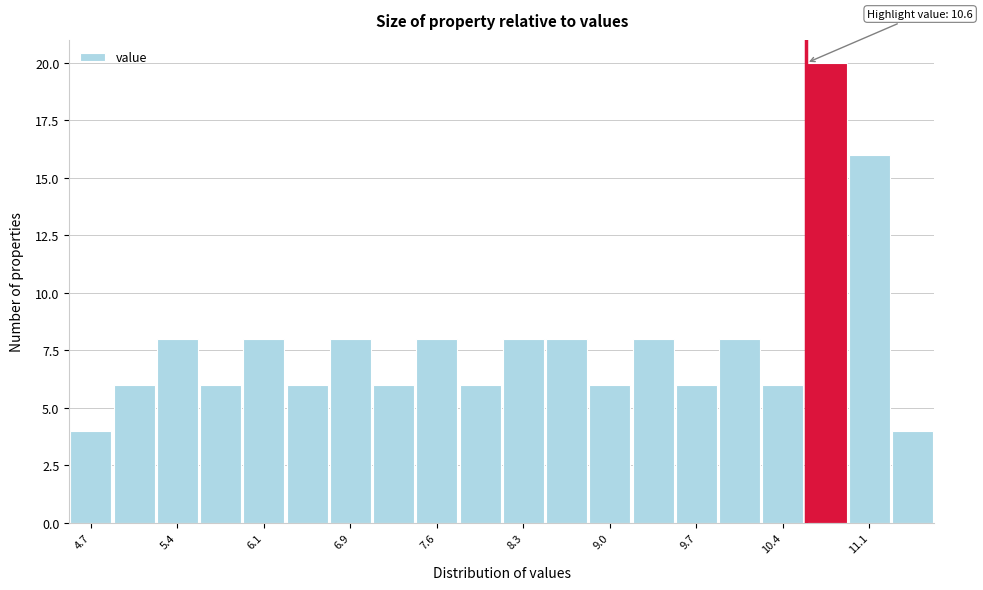

Read against the x-axis, roughly where is the centre of the tallest bar?

10.8